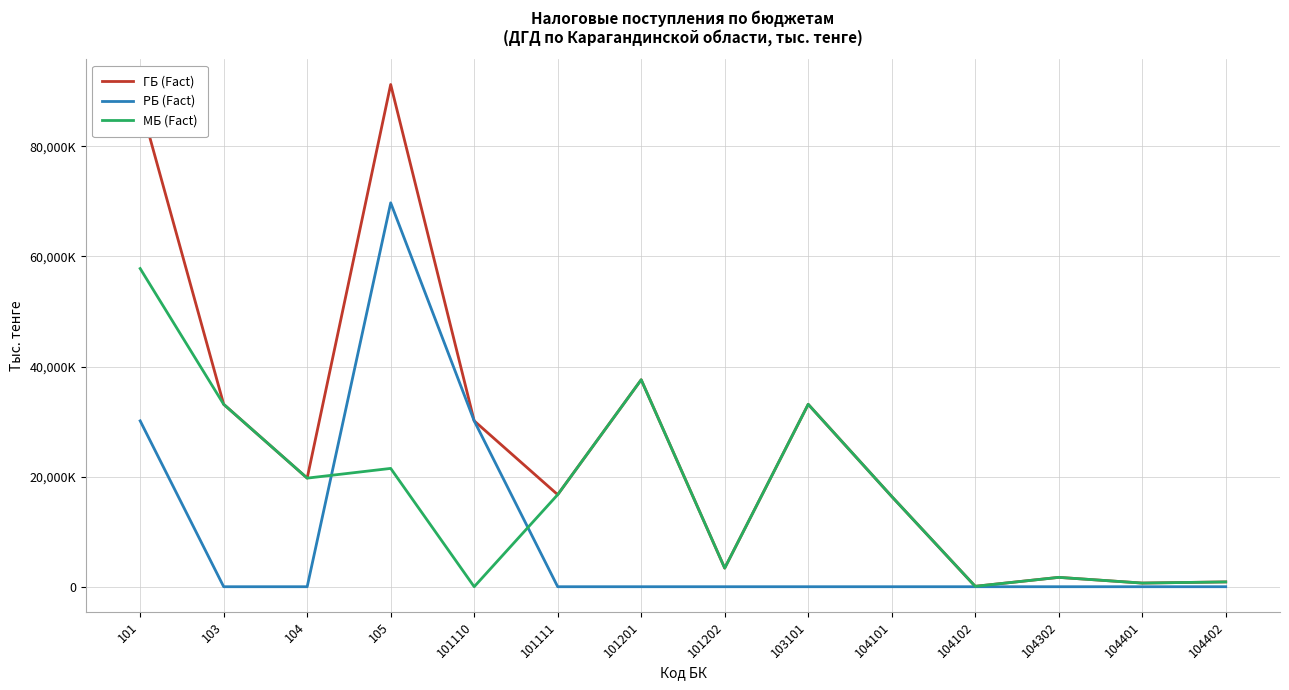

What are all the series names shown in the legend?

ГБ (Fact), РБ (Fact), МБ (Fact)